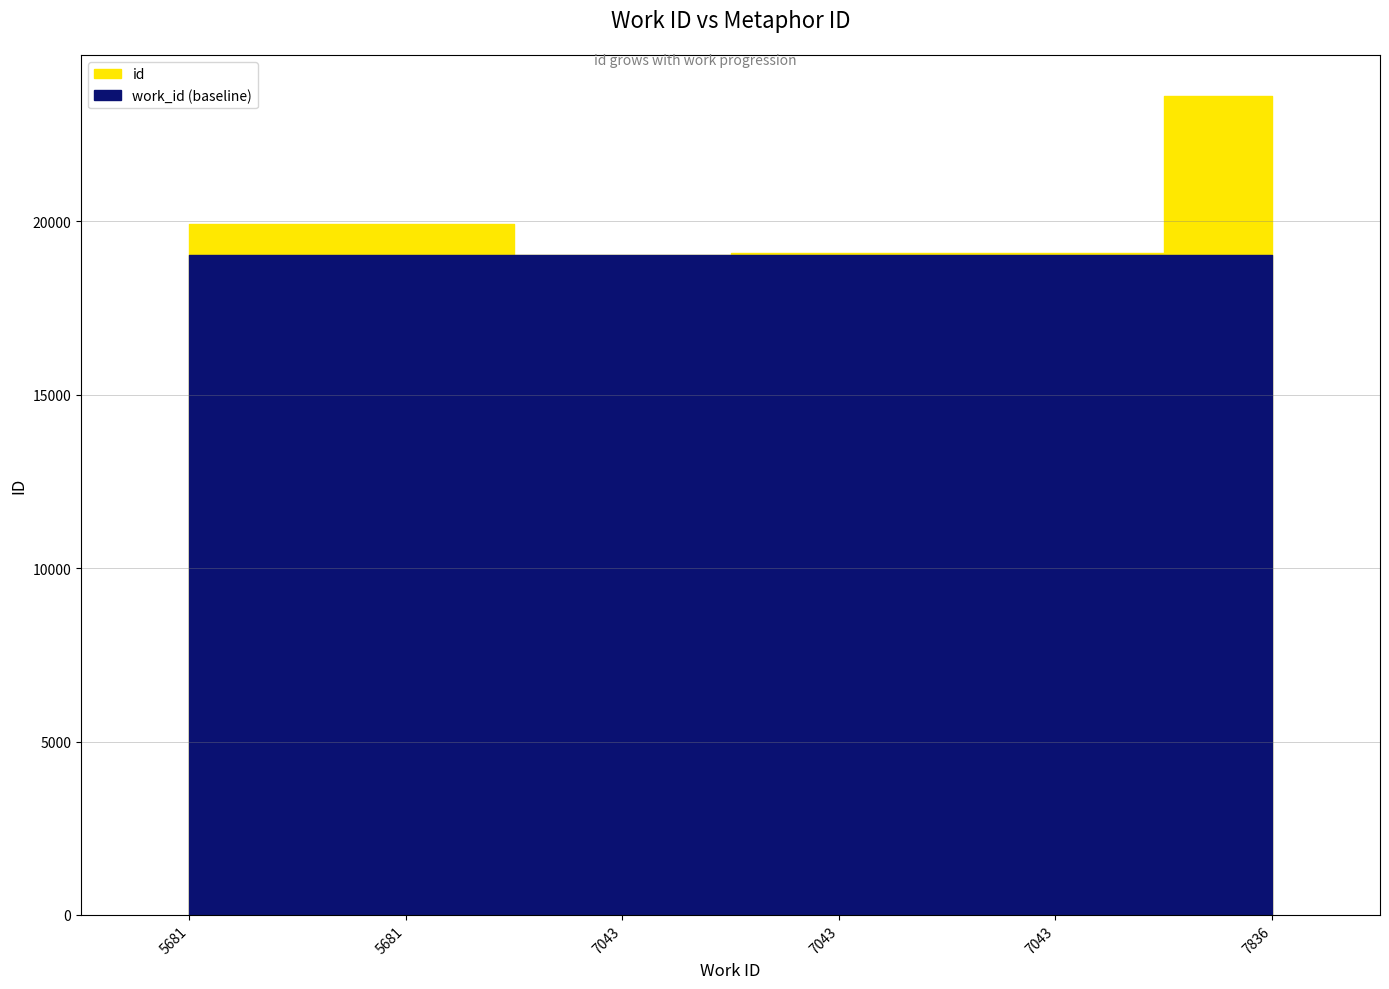

True or false: there are more than 1 points higher than both neighbors.

False